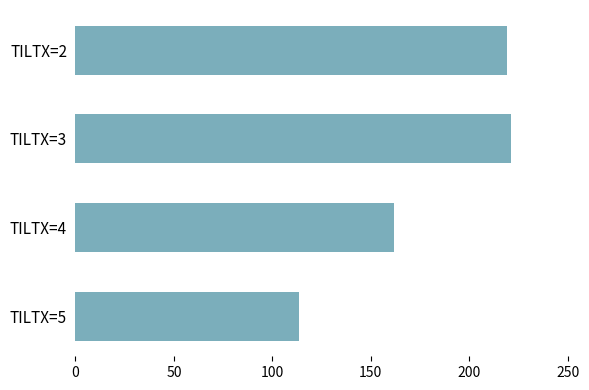

What is the sum of all values?

715.6